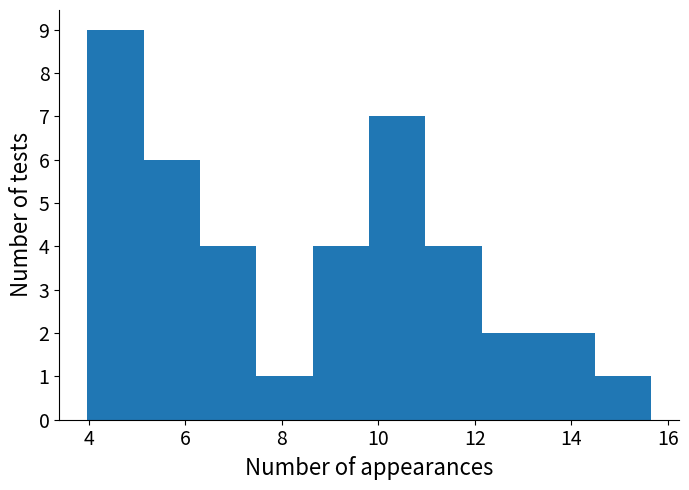

What is the height of the bar covering 11.0 to 12.2 on the x-axis? Neither the bar edges nor the heights are printed on the chart, so give them approximately, as read against the axes.

4